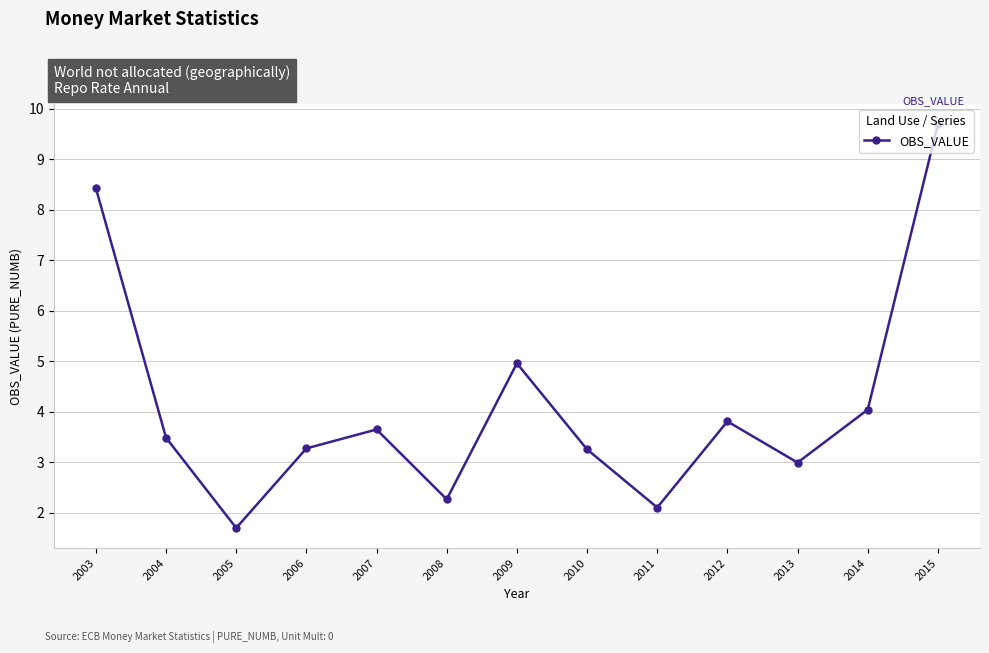

Reading right to left, what are all the values shown in this chart?

9.7	4.0	3.0	3.8	2.1	3.3	5.0	2.3	3.7	3.3	1.7	3.5	8.4